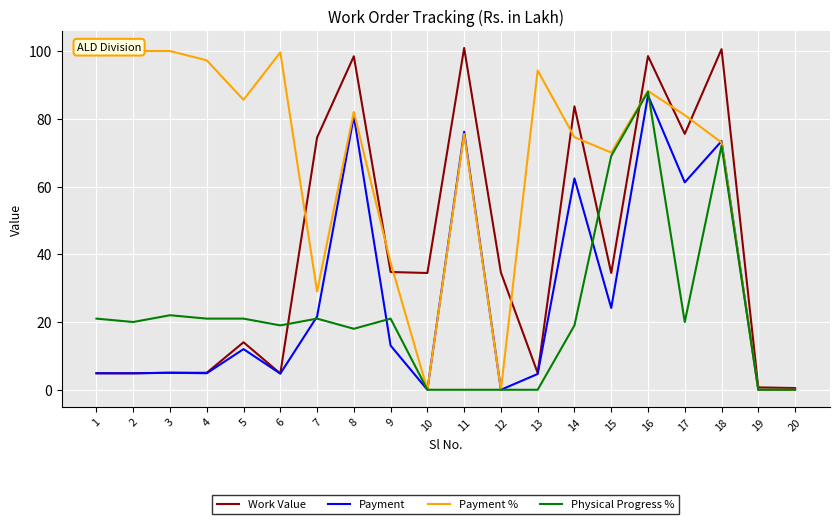

How many lines are shown in the chart?

4